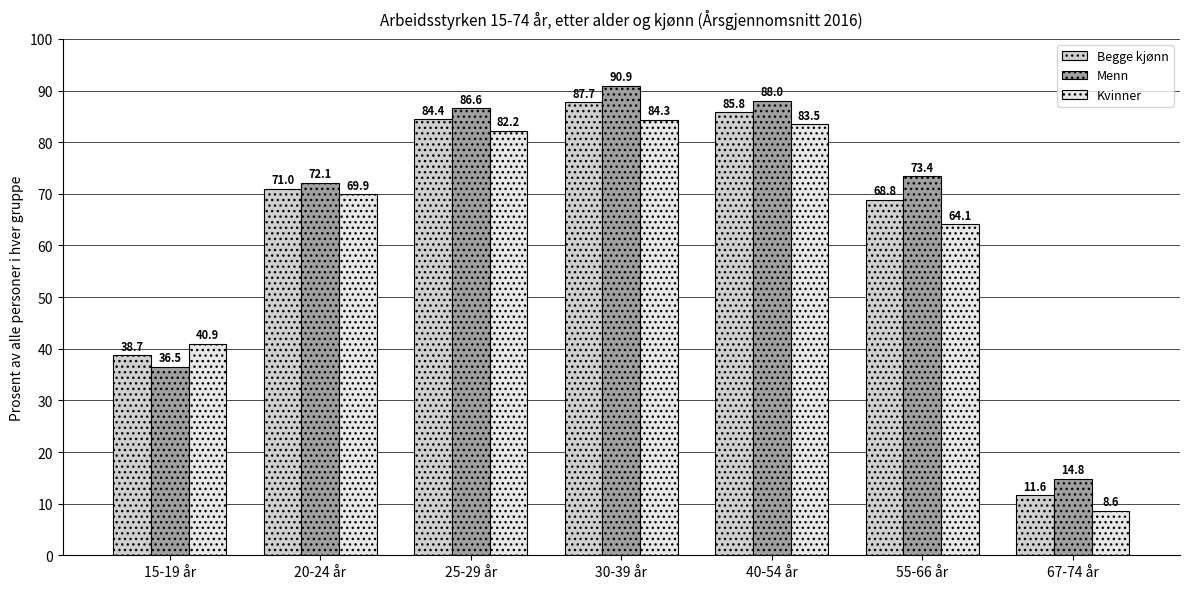

Between 25-29 år and 67-74 år, which series saw the biggest shift?

Kvinner